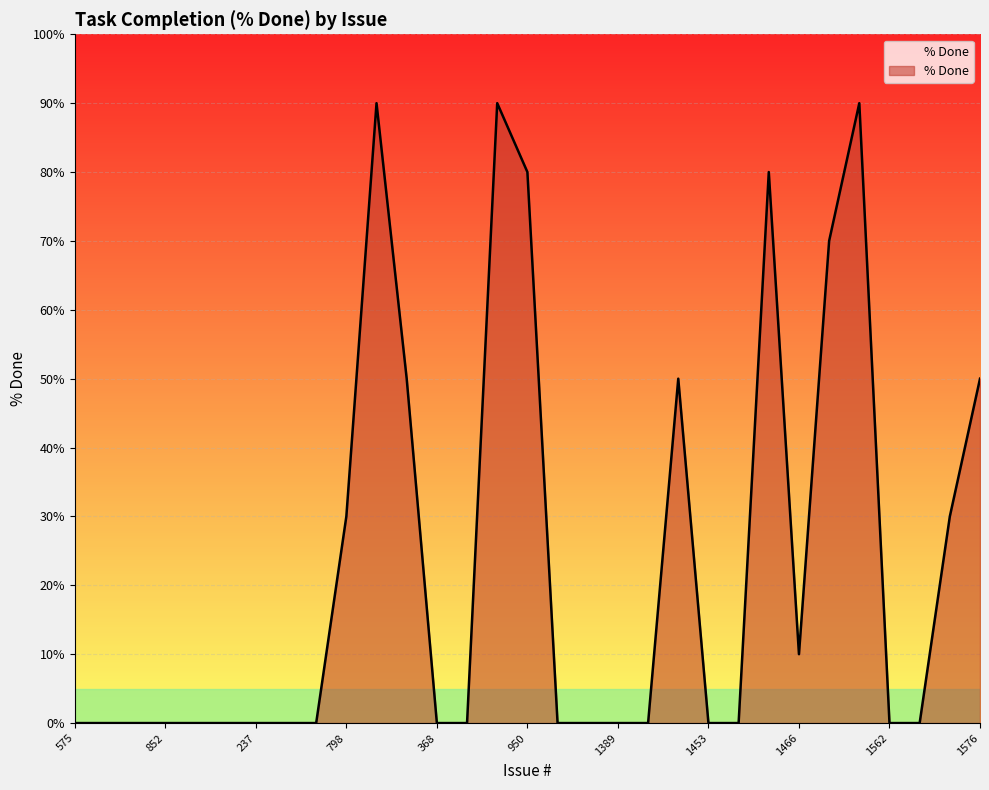

What is the maximum value shown in the chart?

90